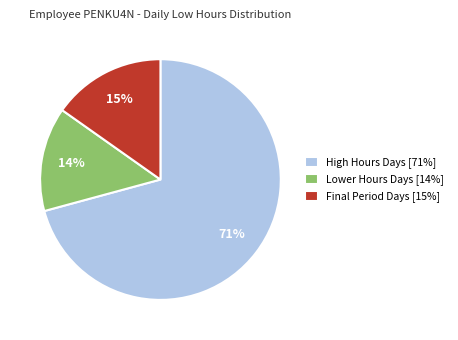

To the nearest percent, what is the difference between the High Hours Days [71%] and Final Period Days [15%] slice percentages?

56%